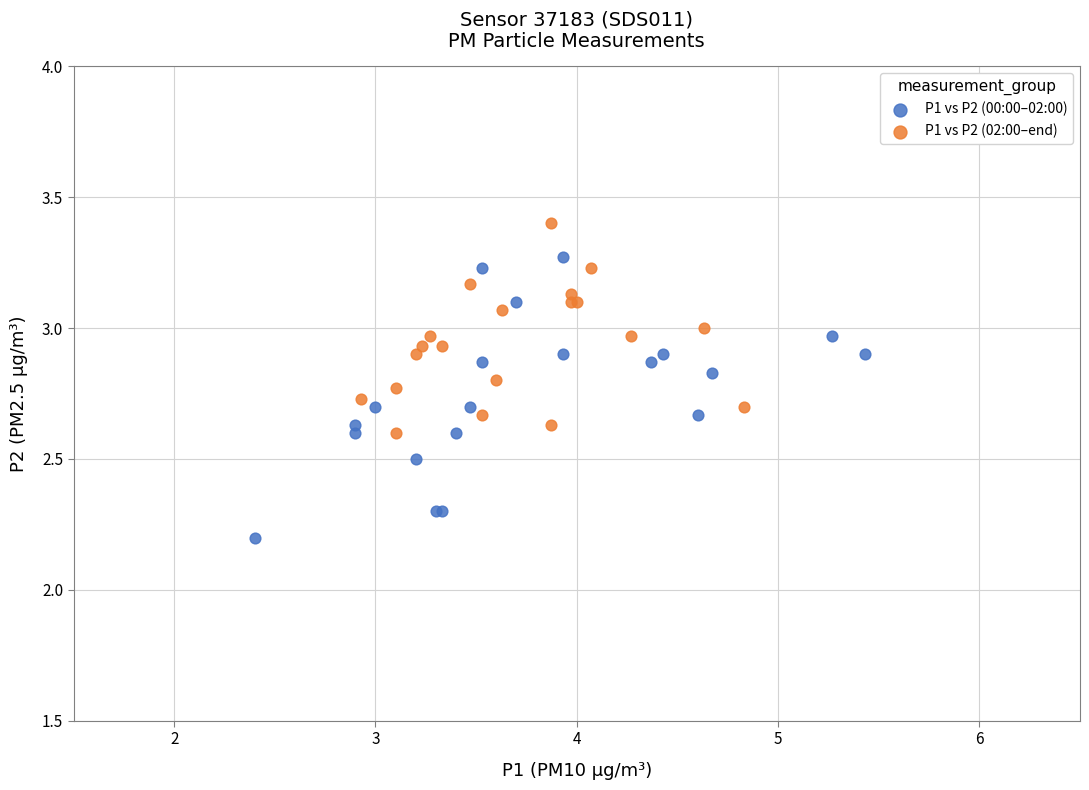

Which series has the widest spread of Y values?

P1 vs P2 (00:00–02:00)